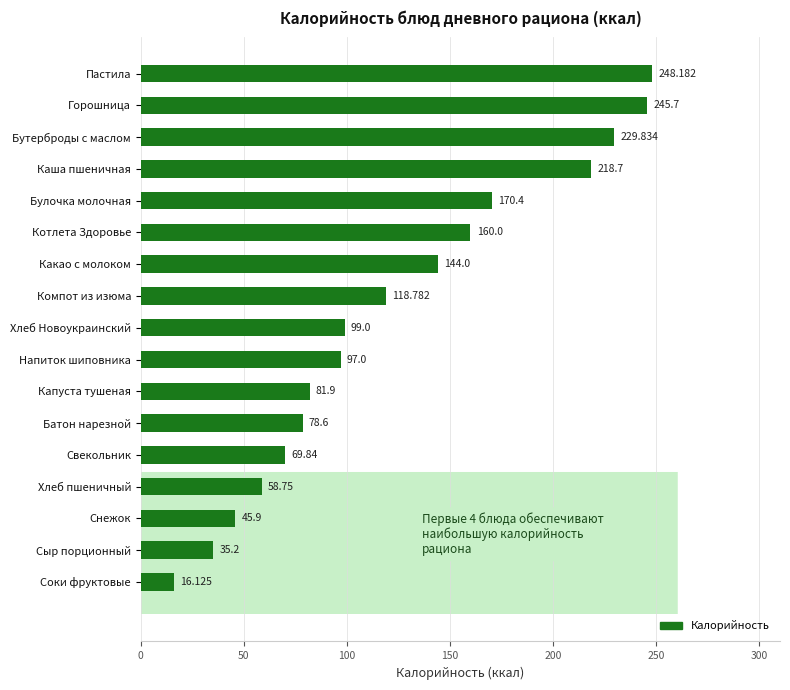

Reading right to left, extract all data points from this chart.

16.1	35.2	45.9	58.8	69.8	78.6	81.9	97.0	99.0	118.8	144.0	160.0	170.4	218.7	229.8	245.7	248.2